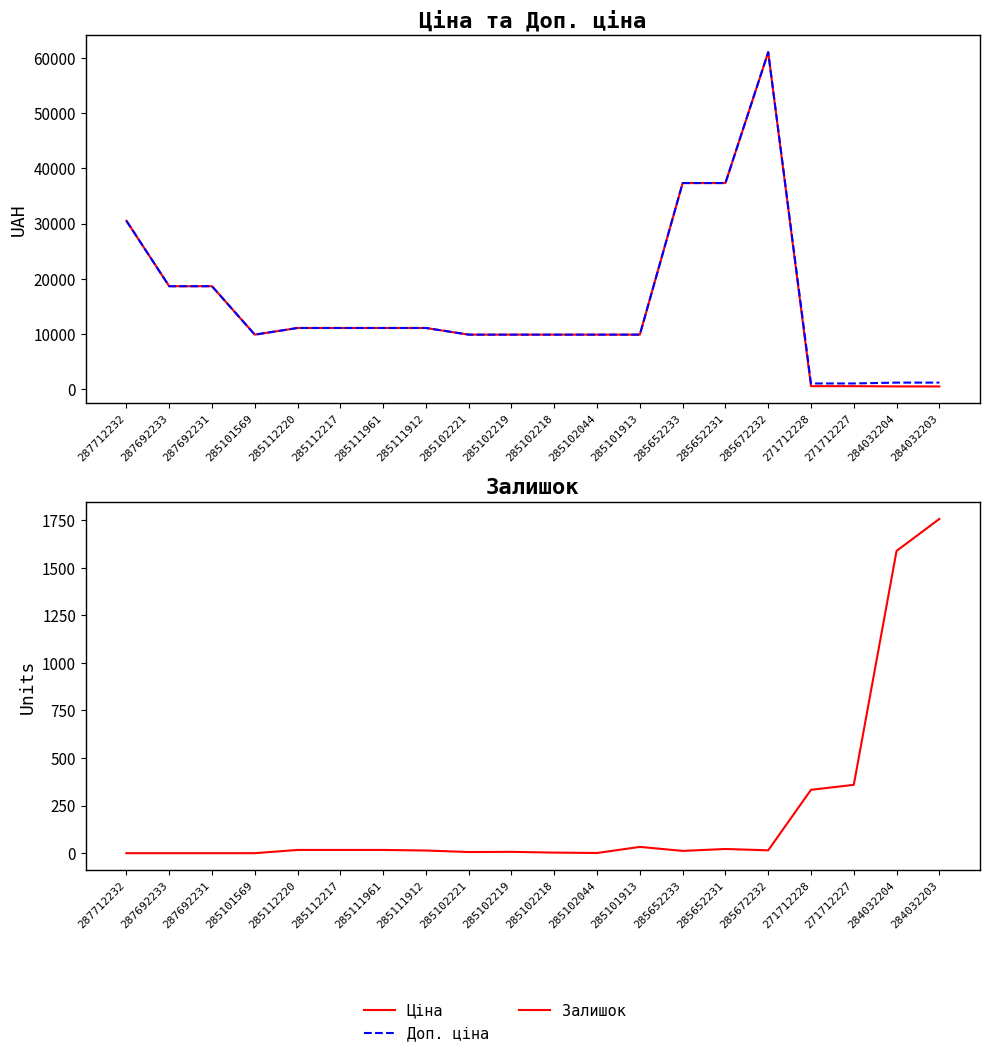

At which label does Ціна first exceed 11113?

287712232